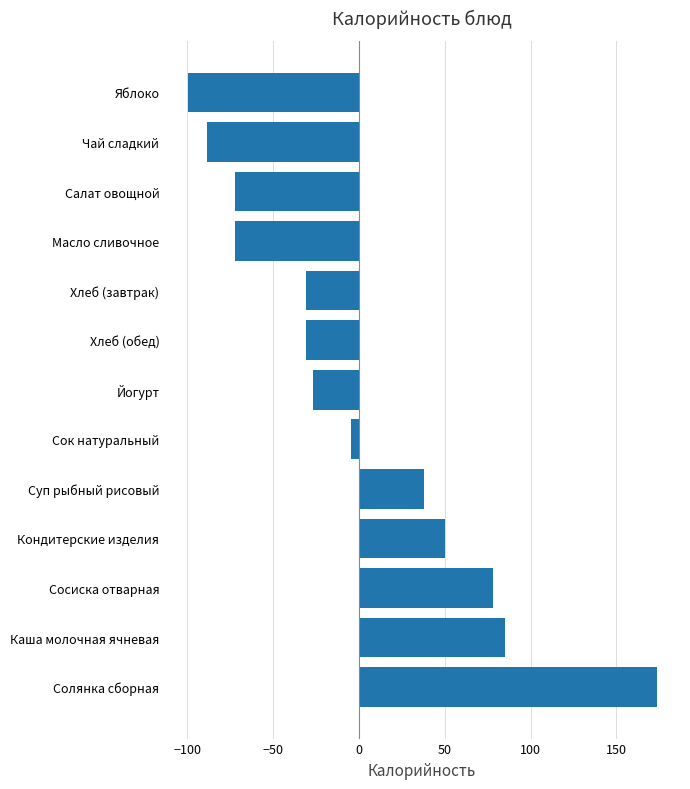

What is the sum of the values at Сосиска отварная and Кондитерские изделия?

128.7